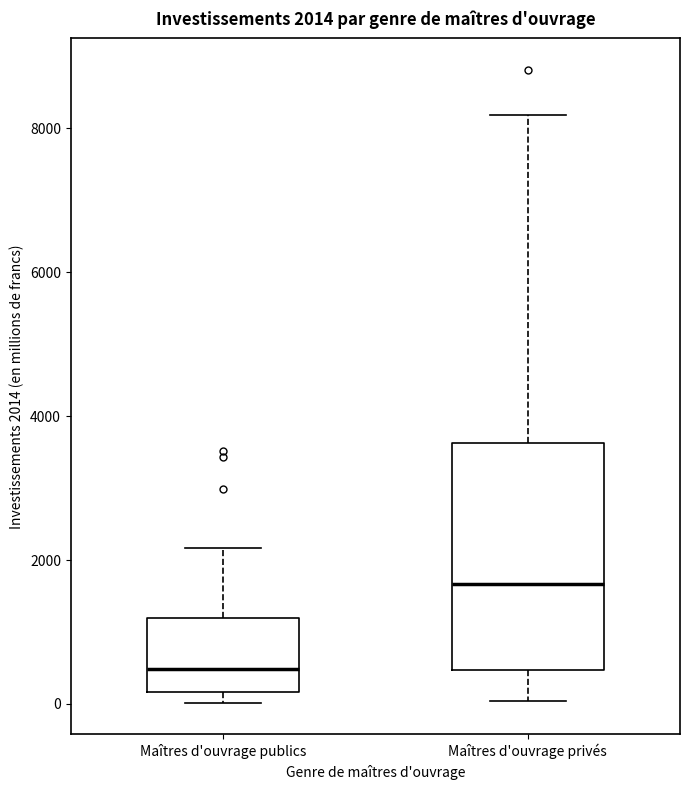

Which box is the tallest, from its lower edge to its upper edge?

Maîtres d'ouvrage privés